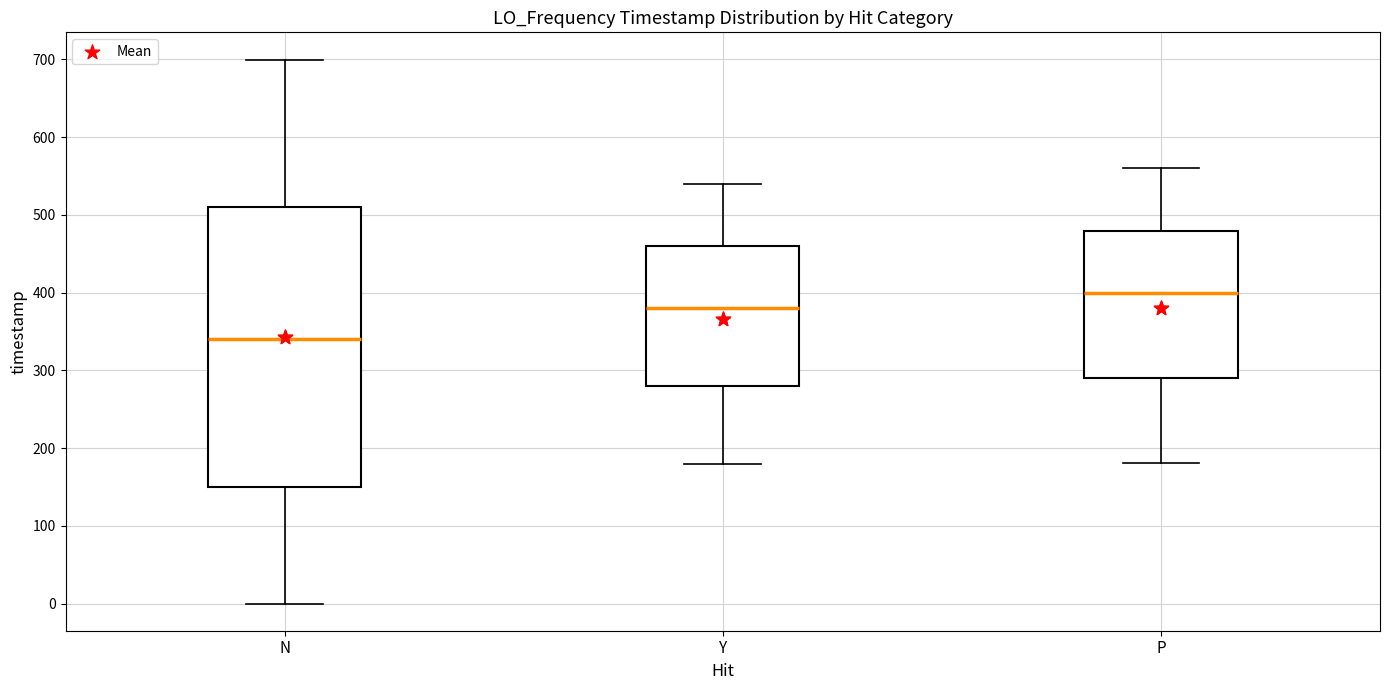

Which box's median line is the highest?

P